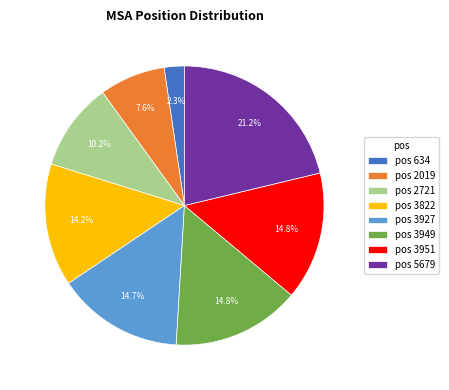

Which slice is the smallest?

pos 634